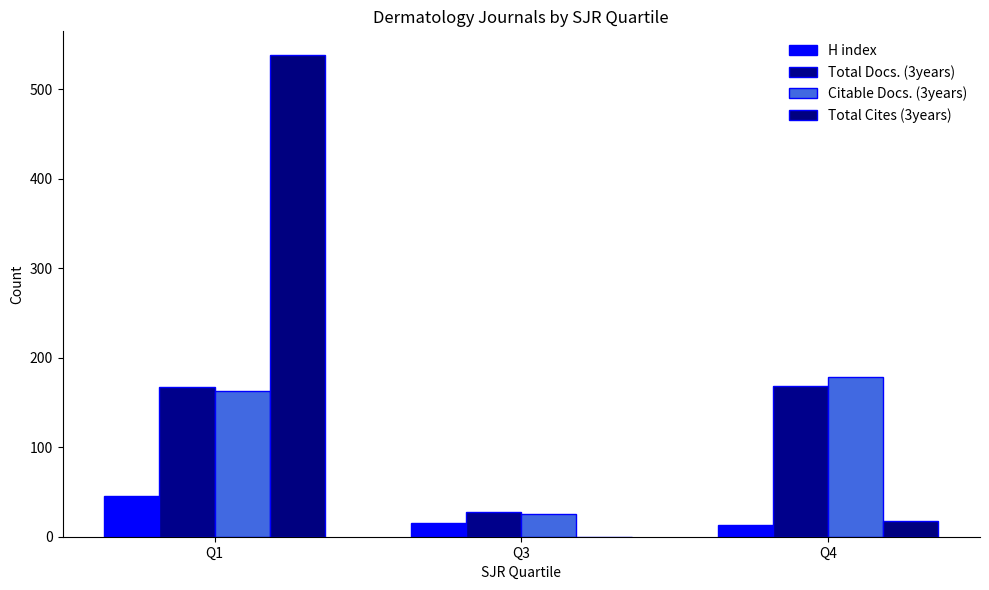

Rank the series at Q4 from lowest to highest value.

H index, Total Cites (3years), Total Docs. (3years), Citable Docs. (3years)